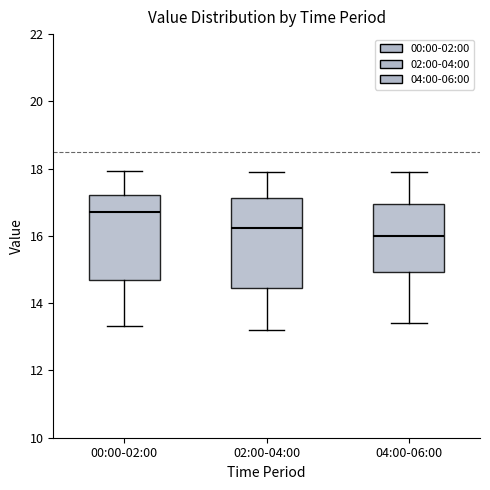

Reading left to right, transcribe this box plot: for each box, give where its median line is, the range the box spans, and where its two whiskers end, as read against the y-axis. The values are not printed on the chart, so give them approximately, as read against the axis.

00:00-02:00: median 16.8, box 14.6 to 17.2, whiskers 13.4 to 18.0
02:00-04:00: median 16.2, box 14.4 to 17.2, whiskers 13.2 to 18.0
04:00-06:00: median 16.0, box 15.0 to 17.0, whiskers 13.4 to 18.0